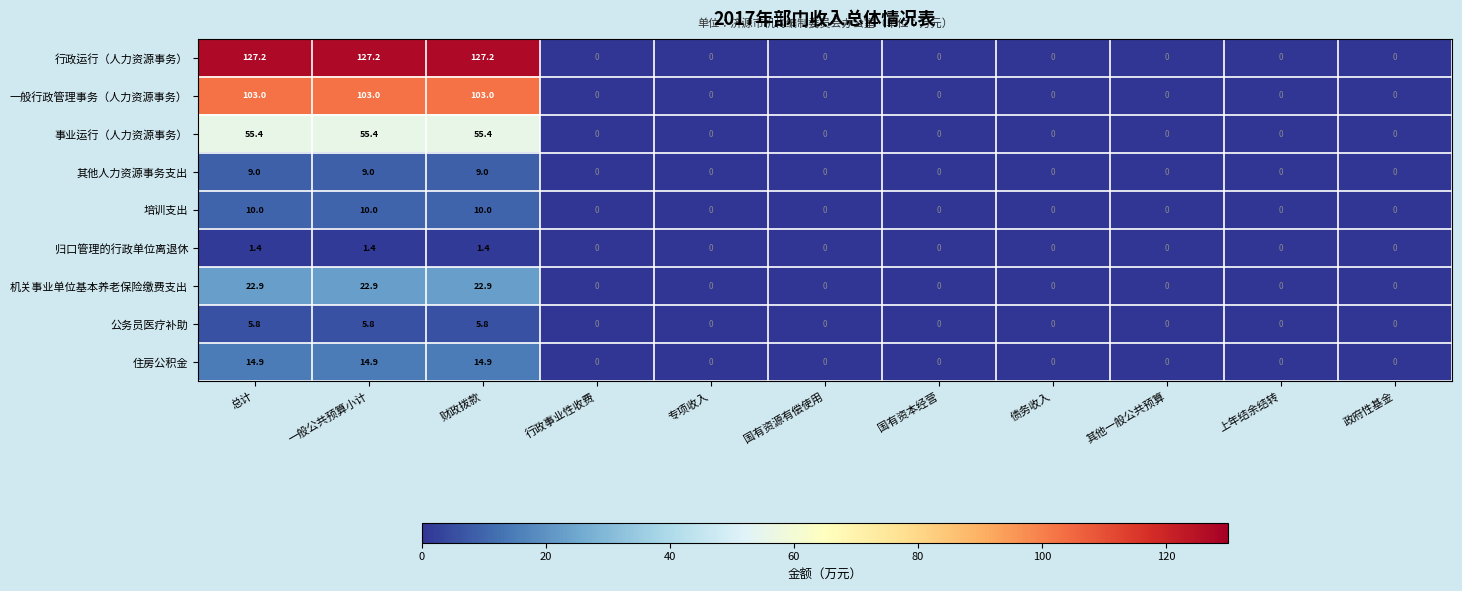

Rank the series by their maximum value, from highest to lowest.

行政运行（人力资源事务）, 一般行政管理事务（人力资源事务）, 事业运行（人力资源事务）, 机关事业单位基本养老保险缴费支出, 住房公积金, 培训支出, 其他人力资源事务支出, 公务员医疗补助, 归口管理的行政单位离退休